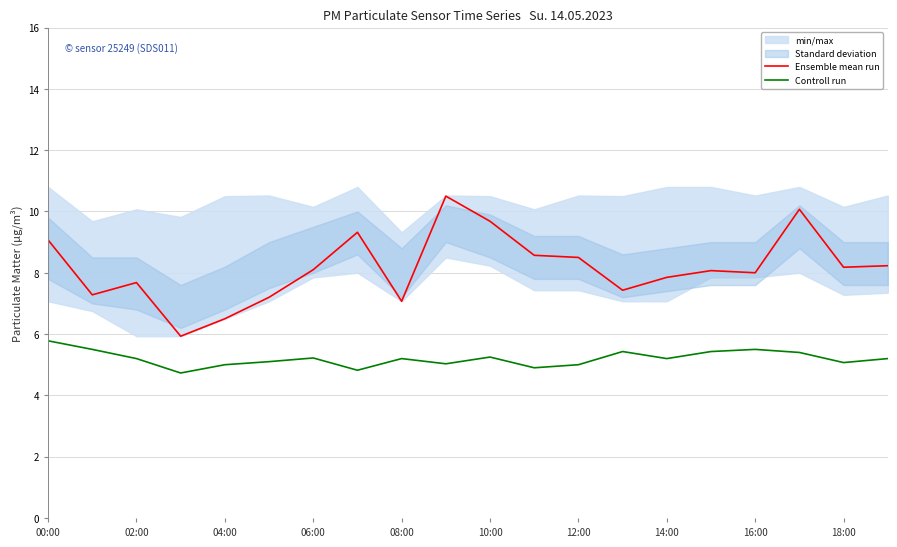

The value of Controll run at 04:00 is 1.5. True or false?

False